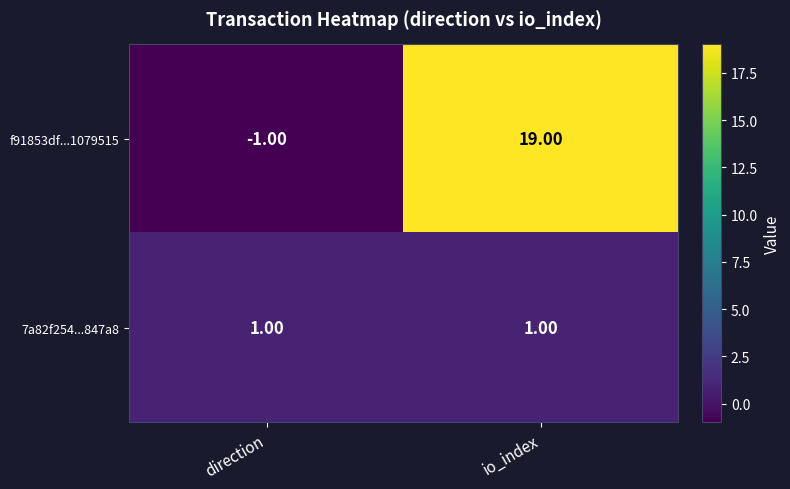

At which label is f91853df...1079515 closest to 9?

direction